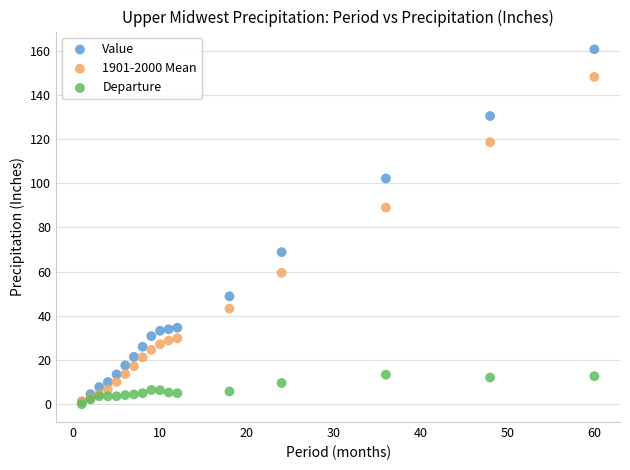

What are all the series names shown in the legend?

Value, 1901-2000 Mean, Departure